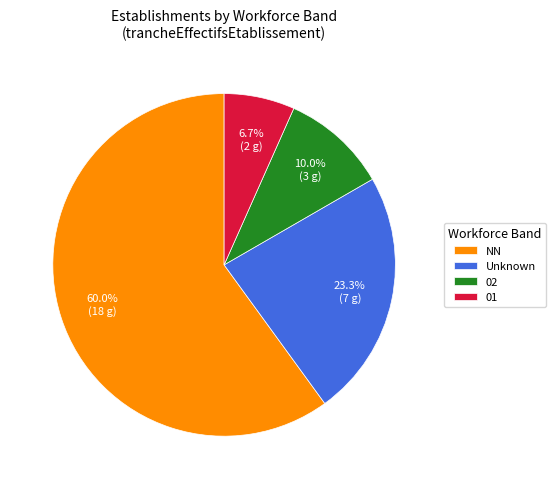

Which slice is the smallest?

01